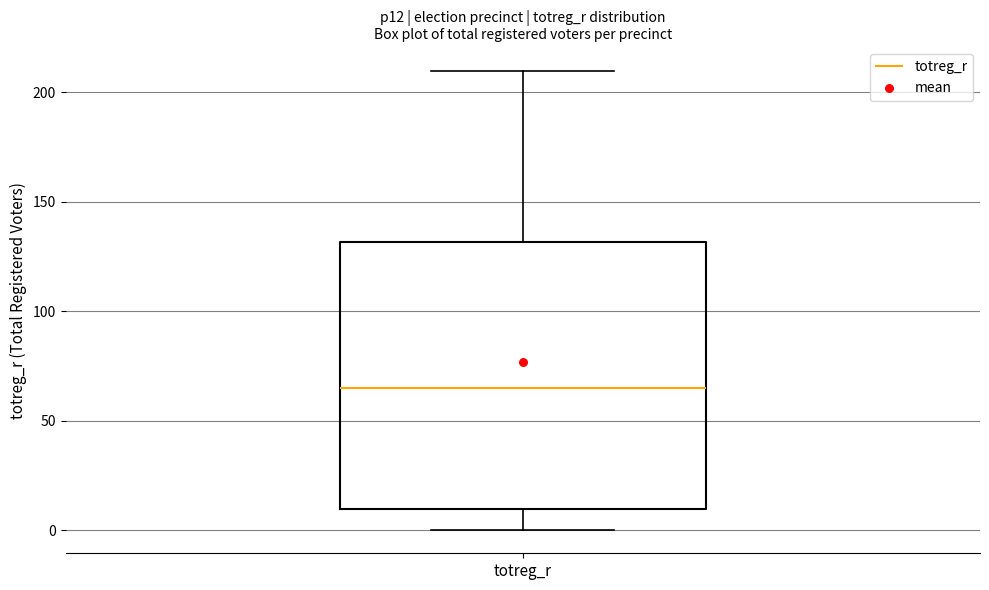

Read this box plot against the y-axis: the position of the median line, the range covered by the box, and the ends of both whiskers. The values are not printed on the chart, so give them approximately, as read against the axis.

median 65, box 10 to 130, whiskers 0 to 210